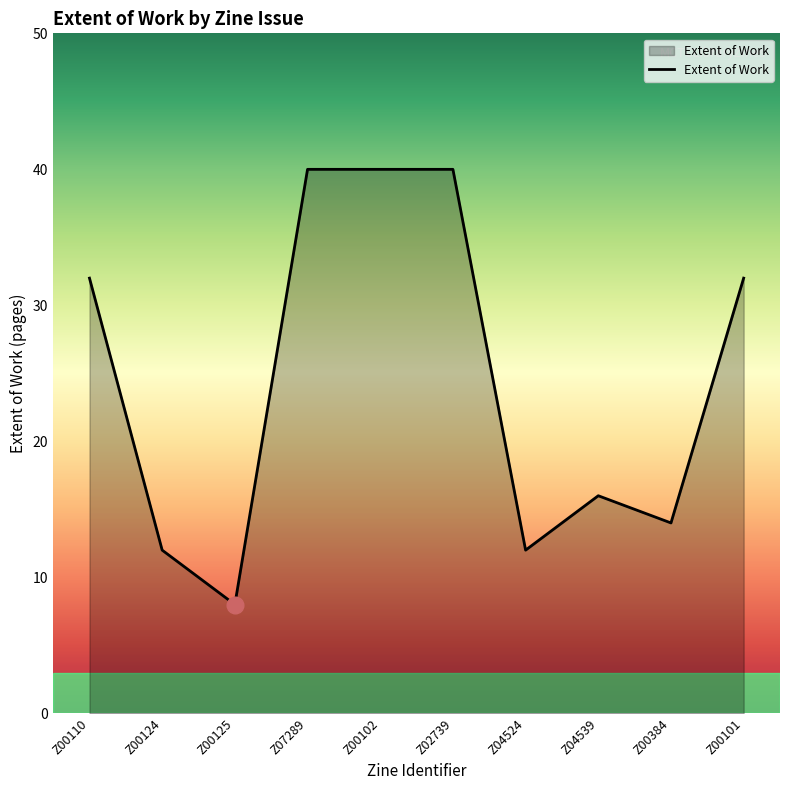

What is the greatest value displayed?

40